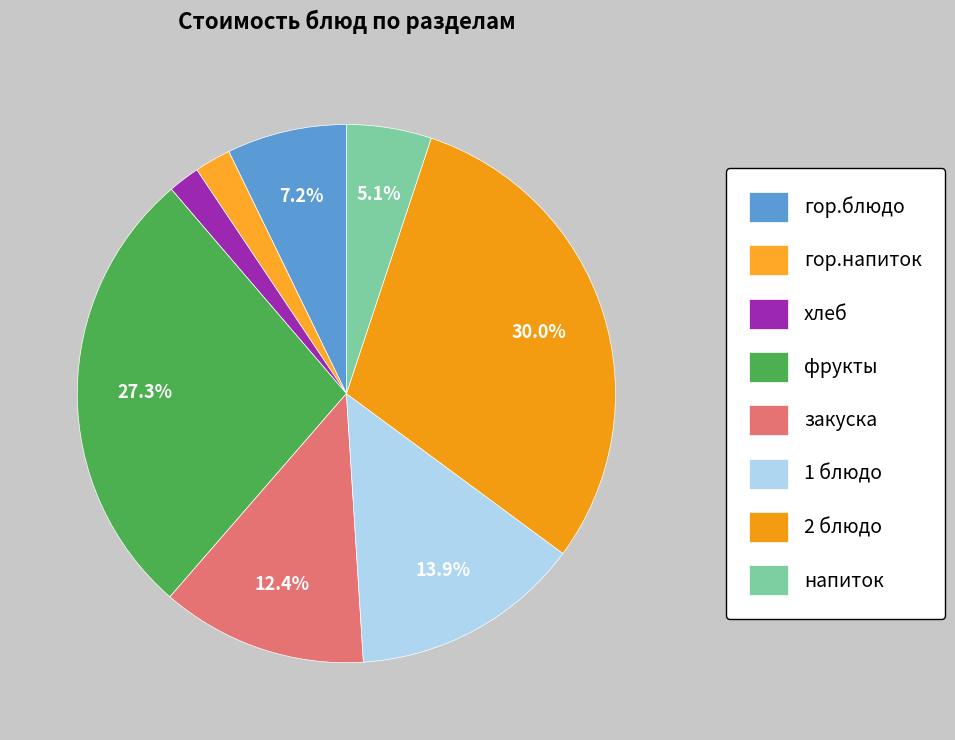

What percentage is the закуска slice, to the nearest percent?

12%